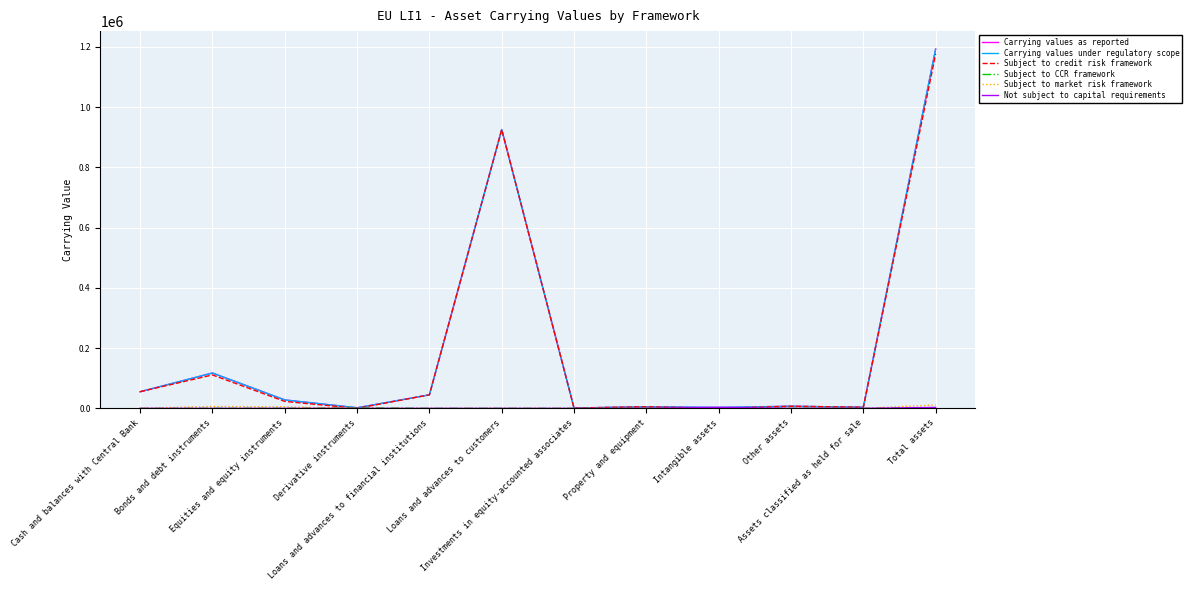

Does the chart have visible grid lines?

Yes